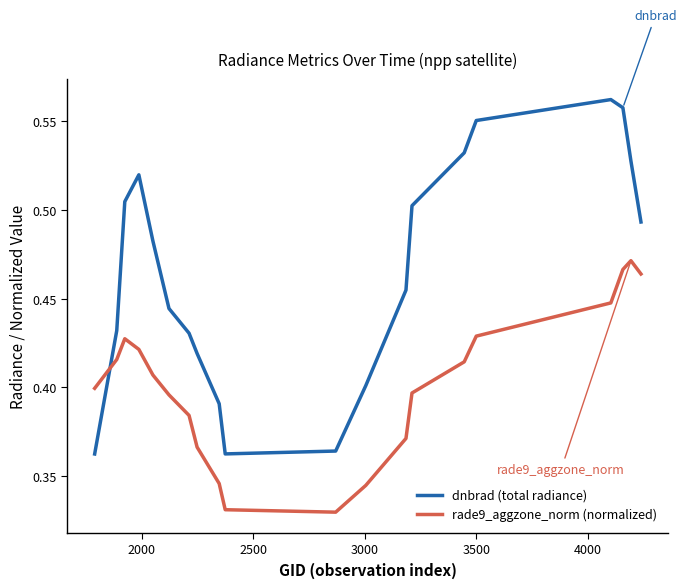

What is the difference between the second highest and second lowest values in the dnbrad (total radiance) series?

0.2